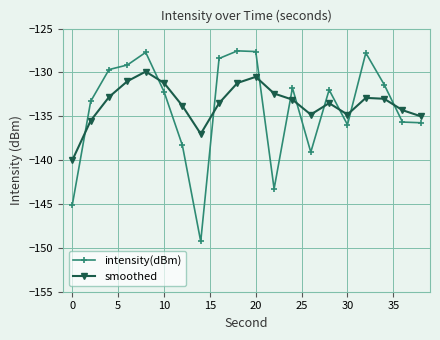

Which series has the largest range (max minus min)?

intensity(dBm)